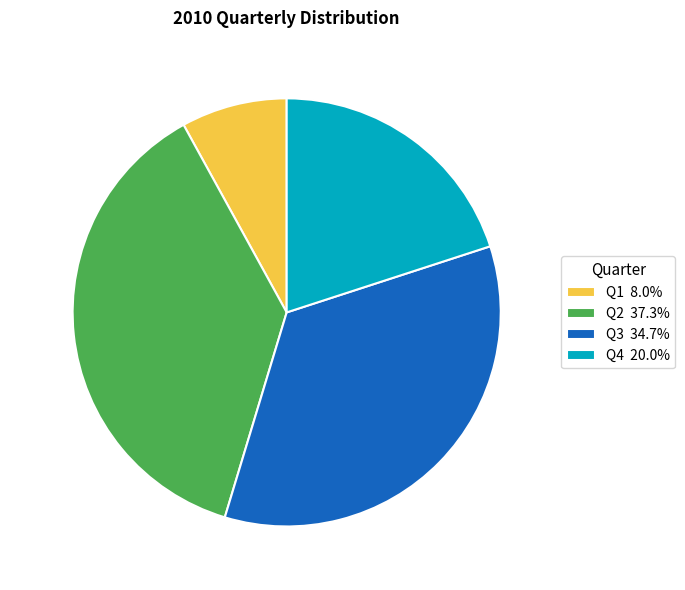

What percentage is the Q2 slice, to the nearest percent?

37%